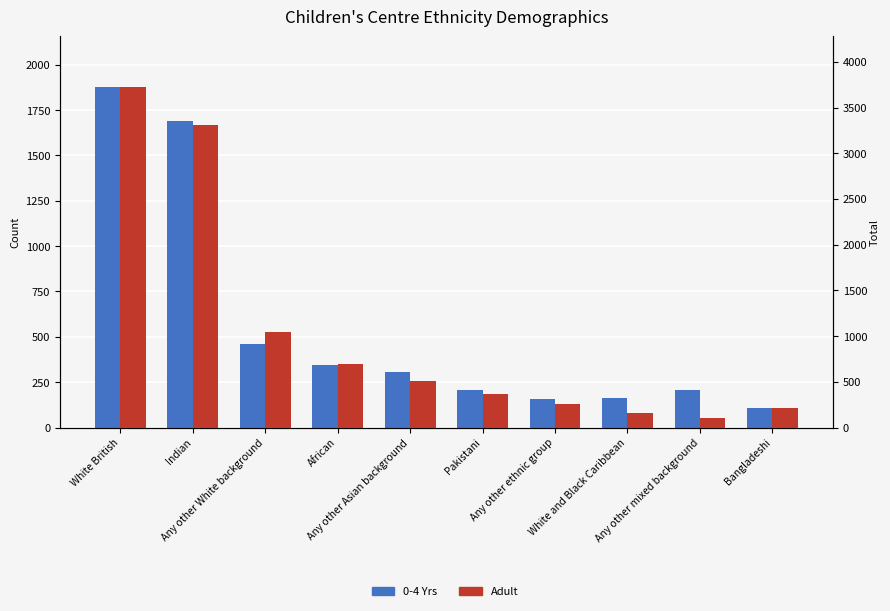

At which category is the sum across all series the highest?

White British